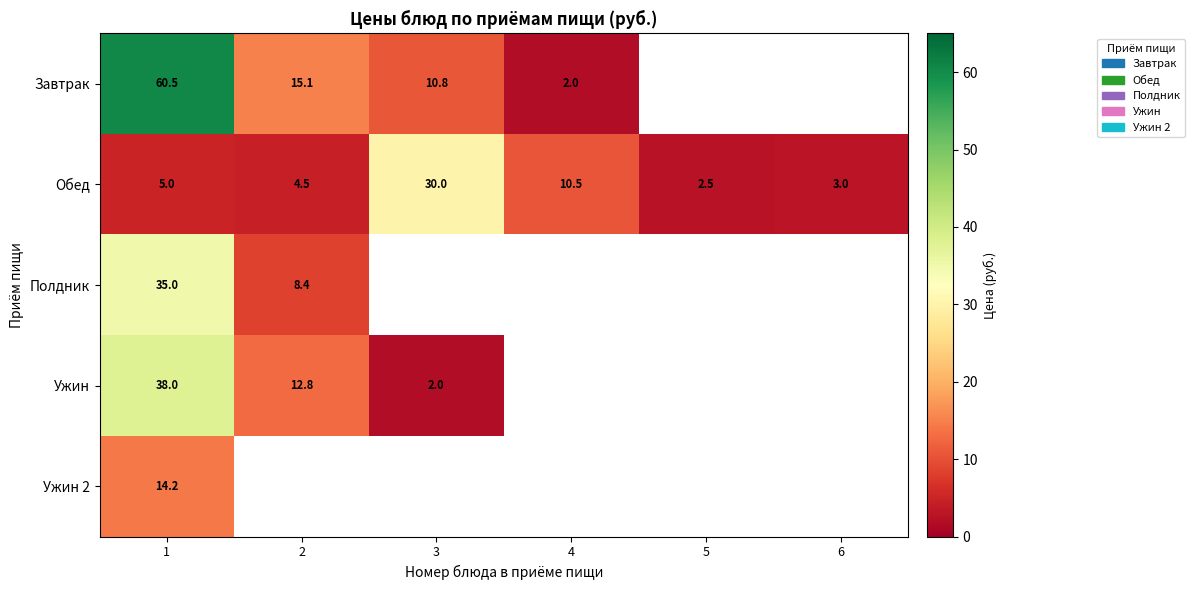

At how many categories does at least one series exceed 3?

4